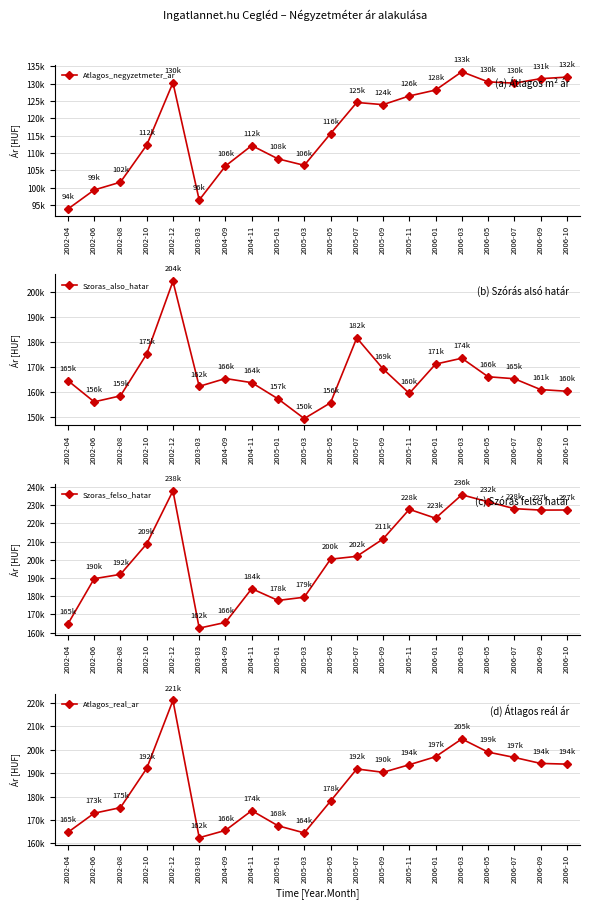

List the series in order of their peak value, lowest first.

Atlagos_negyzetmeter_ar, Szoras_also_hatar, Atlagos_real_ar, Szoras_felso_hatar